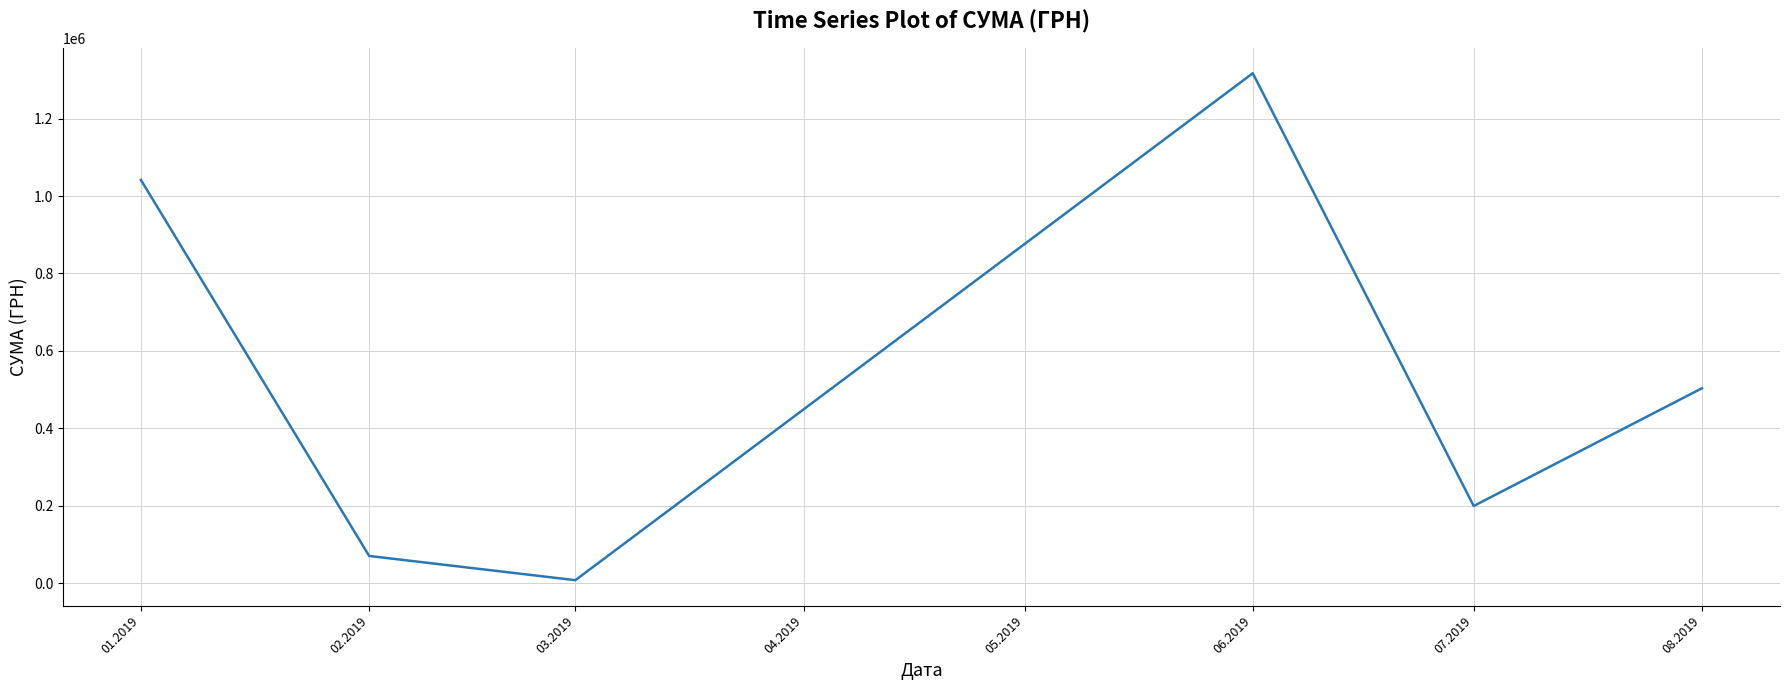

What is the difference between the second highest and minimum values?

1033250.4